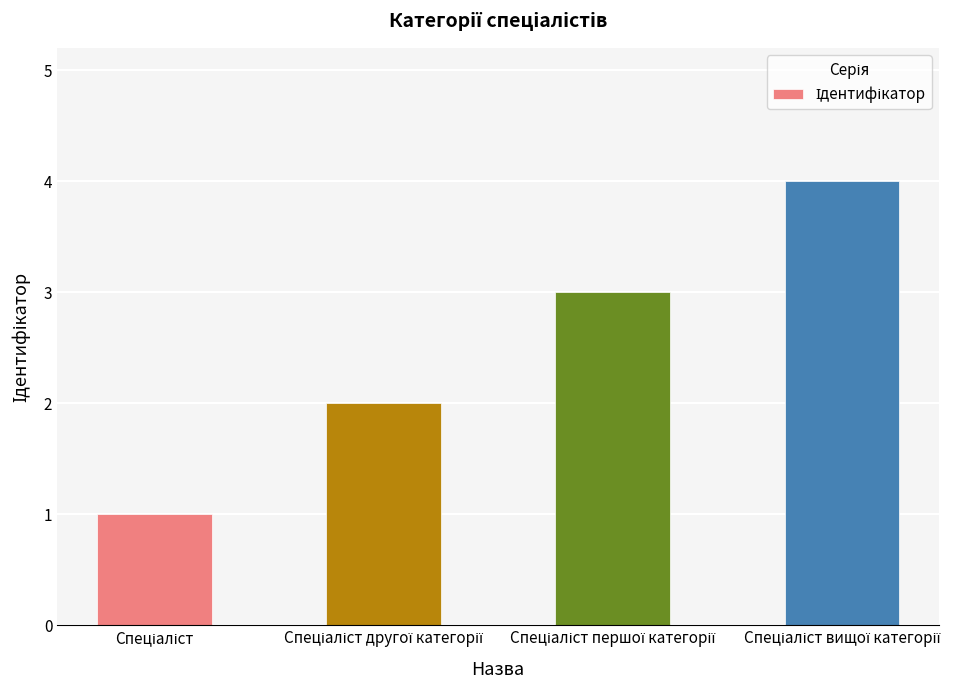

What is the difference between the maximum and minimum values?

3